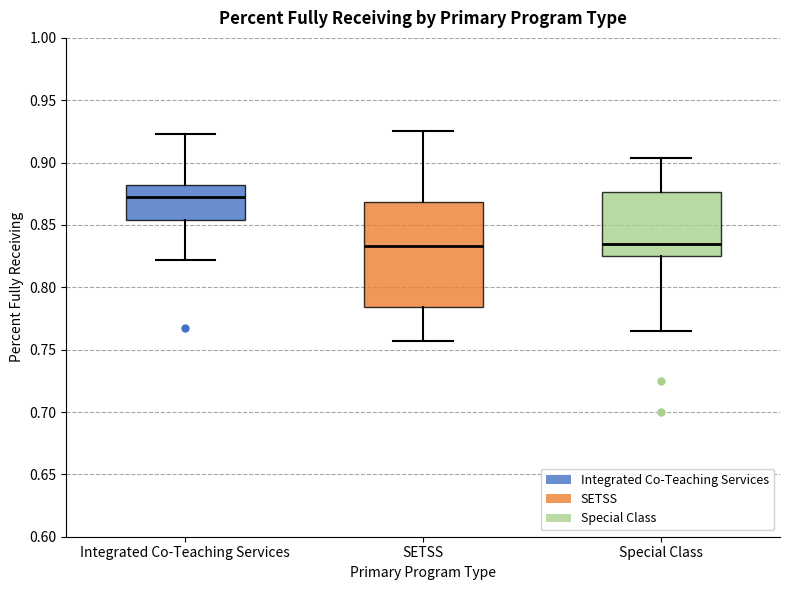

Where does the median line of the box for Special Class sit on the y-axis? The values are not printed on the chart, so give them approximately, as read against the axis.

0.835